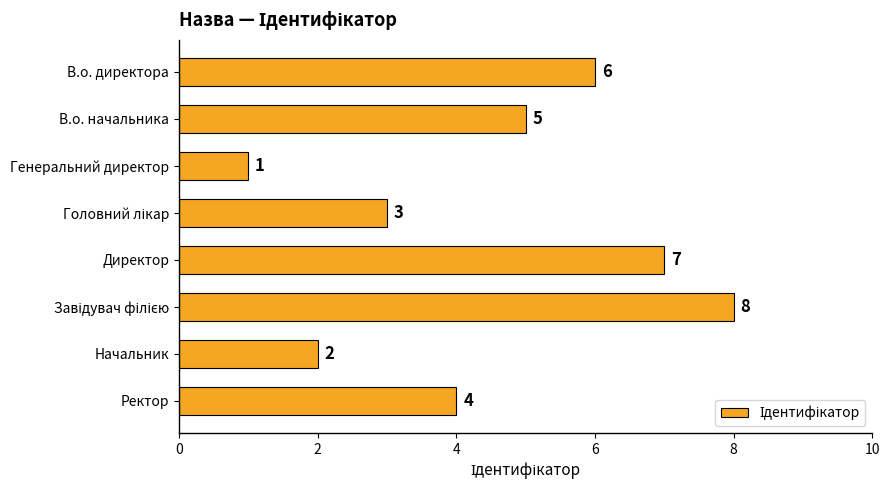

What is the ratio of the value at Ректор to the value at В.о. директора?

0.7